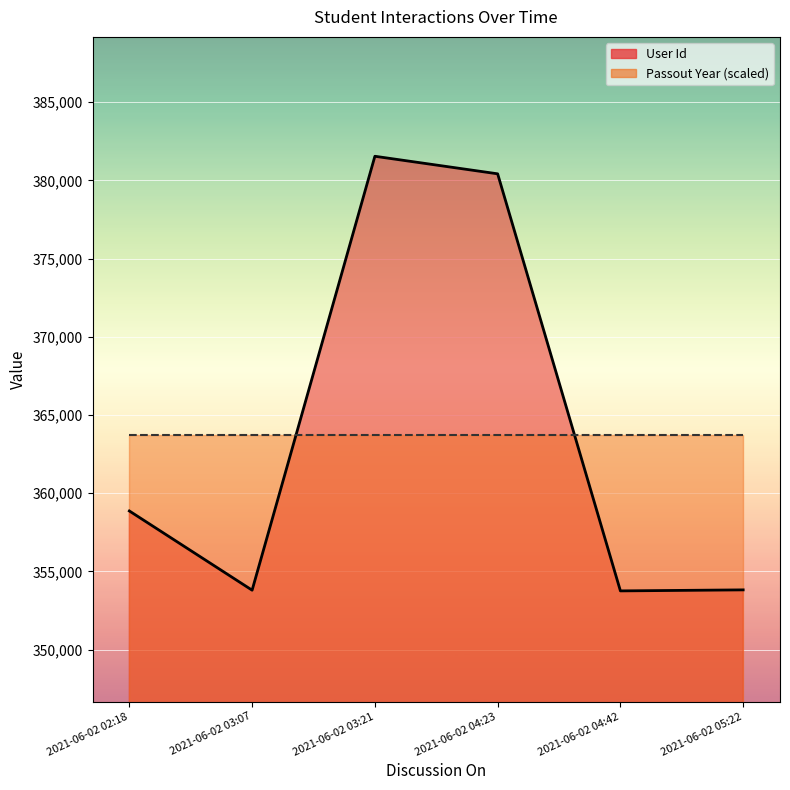

Between 2021-06-02 03:07 and 2021-06-02 05:22, which is larger?

2021-06-02 05:22